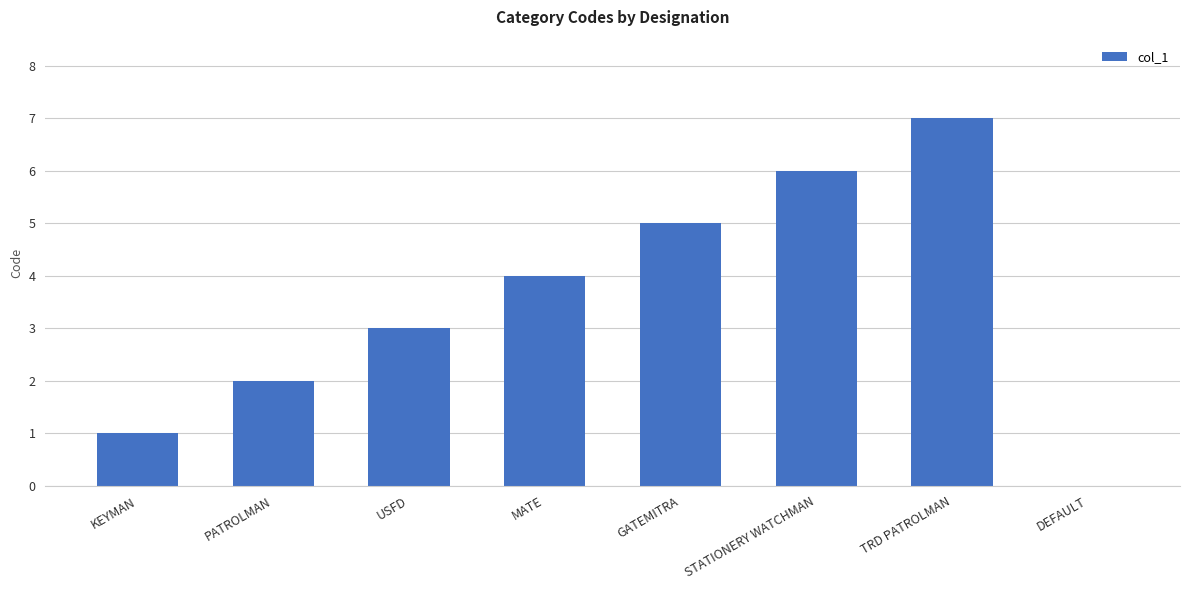

Which label corresponds to the largest value in the chart?

TRD PATROLMAN